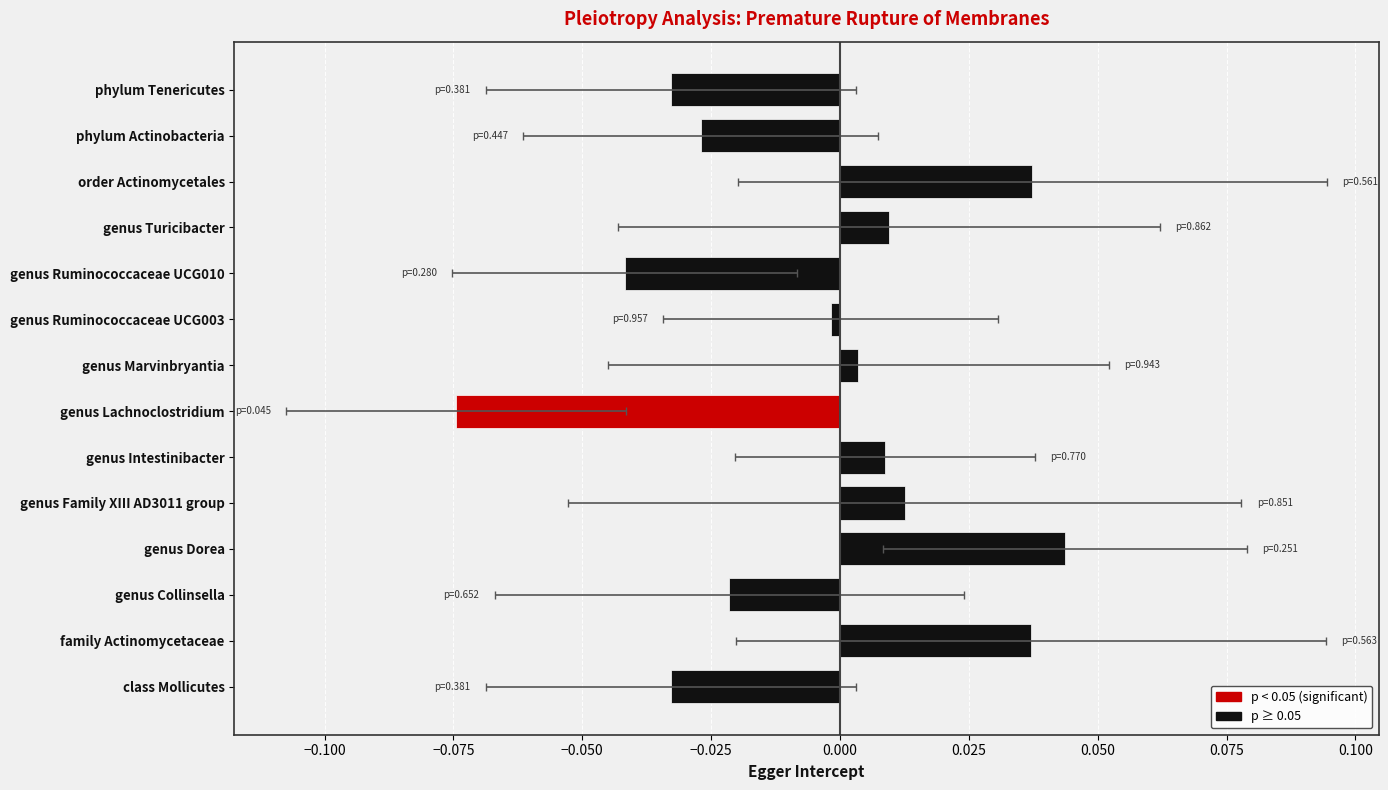

The value at genus Marvinbryantia is 0.0. True or false?

True